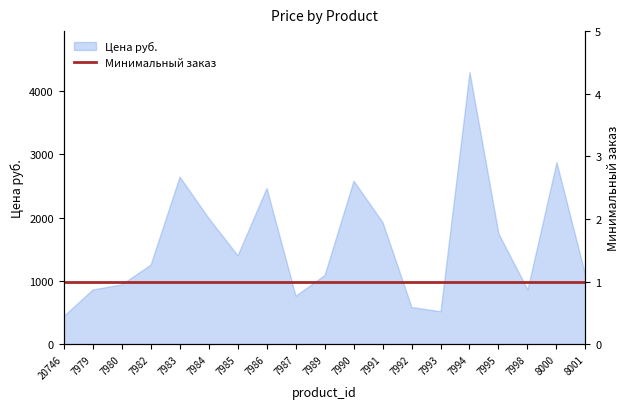

The value at 7993 is 523.5. True or false?

True